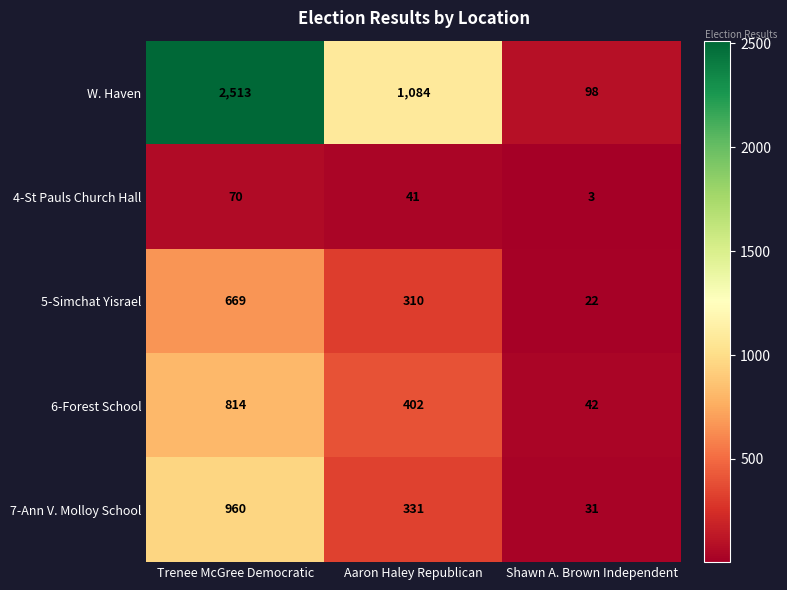

Which label corresponds to the largest value in the chart?

Trenee McGree Democratic